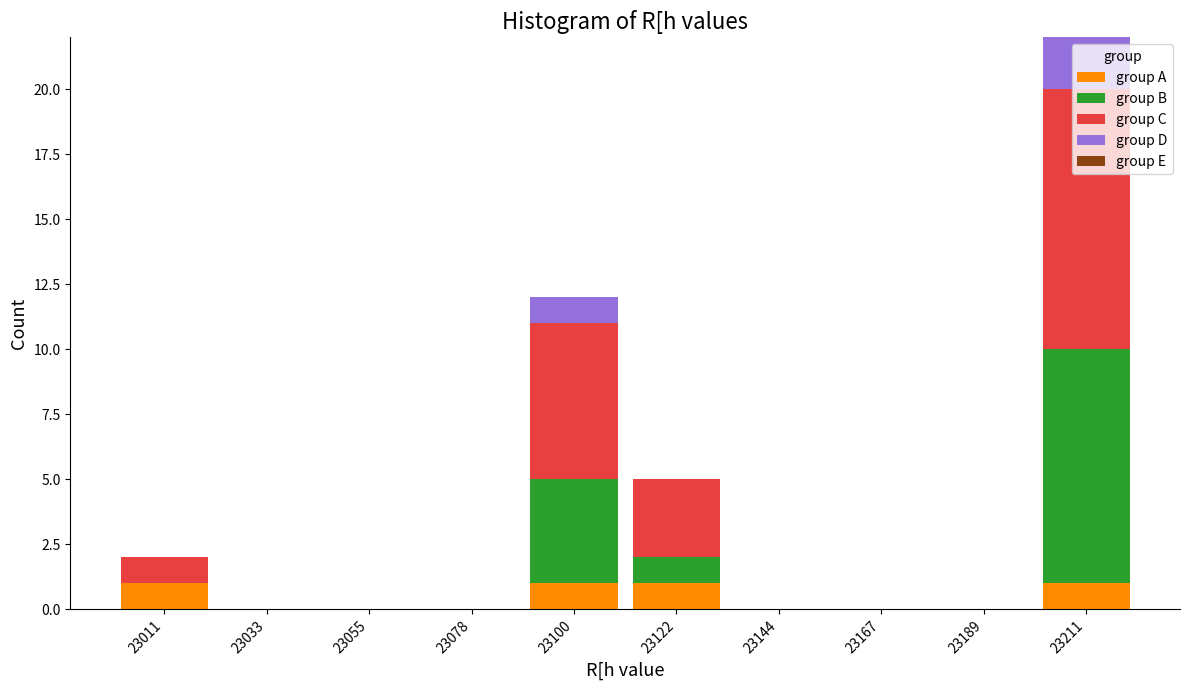

Reading left to right, transcribe this chart: for each stacked bar, give the range it covers on the x-axis and its total height. Neither the bar edges nor the heights are printed on the chart, so give them approximately, as read against the axes.

23000 to 23020: 2
23020 to 23045: 0
23045 to 23065: 0
23065 to 23090: 0
23090 to 23110: 12
23110 to 23135: 5
23135 to 23155: 0
23155 to 23180: 0
23180 to 23200: 0
23200 to 23225: 22